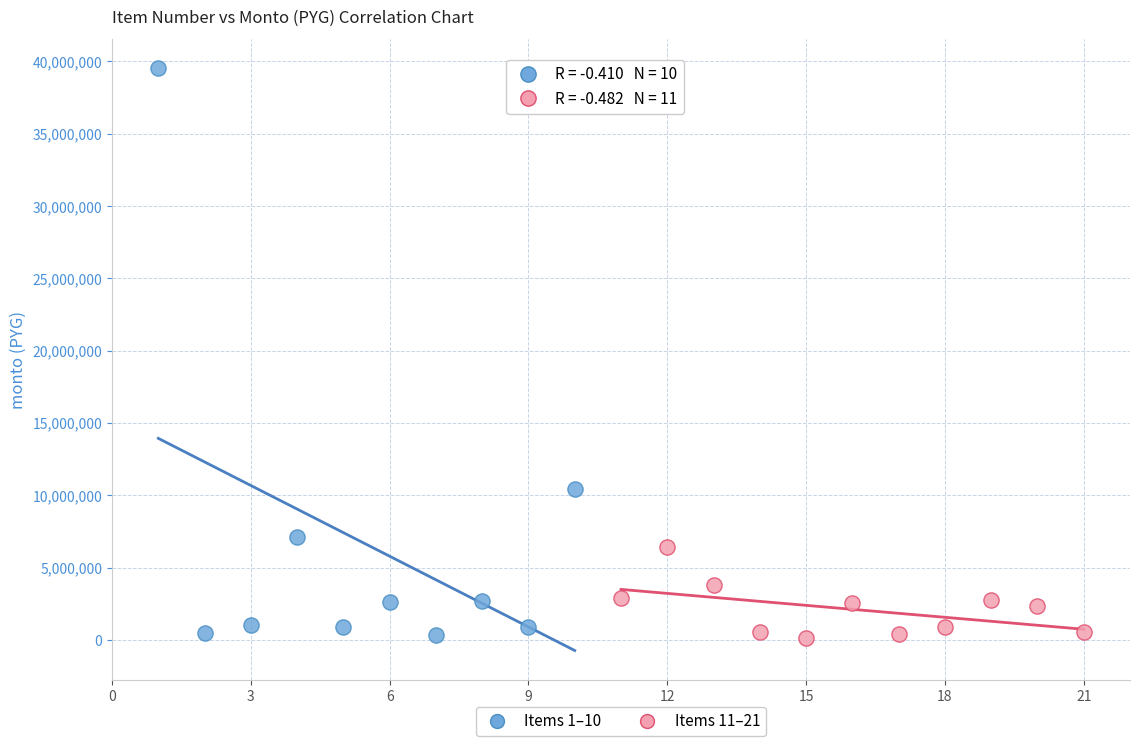

Which series contains the highest Y value?

Items 1–10